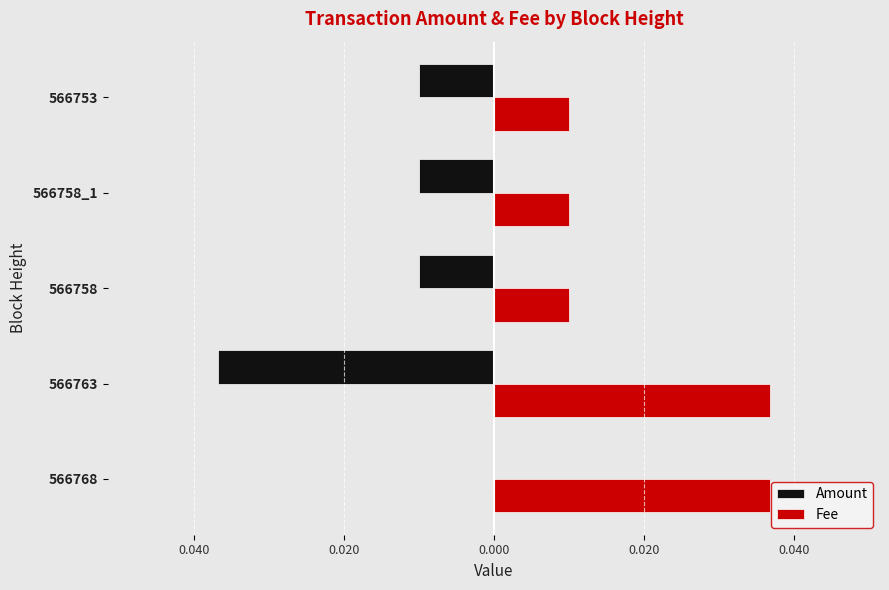

What are all the series names shown in the legend?

Amount, Fee